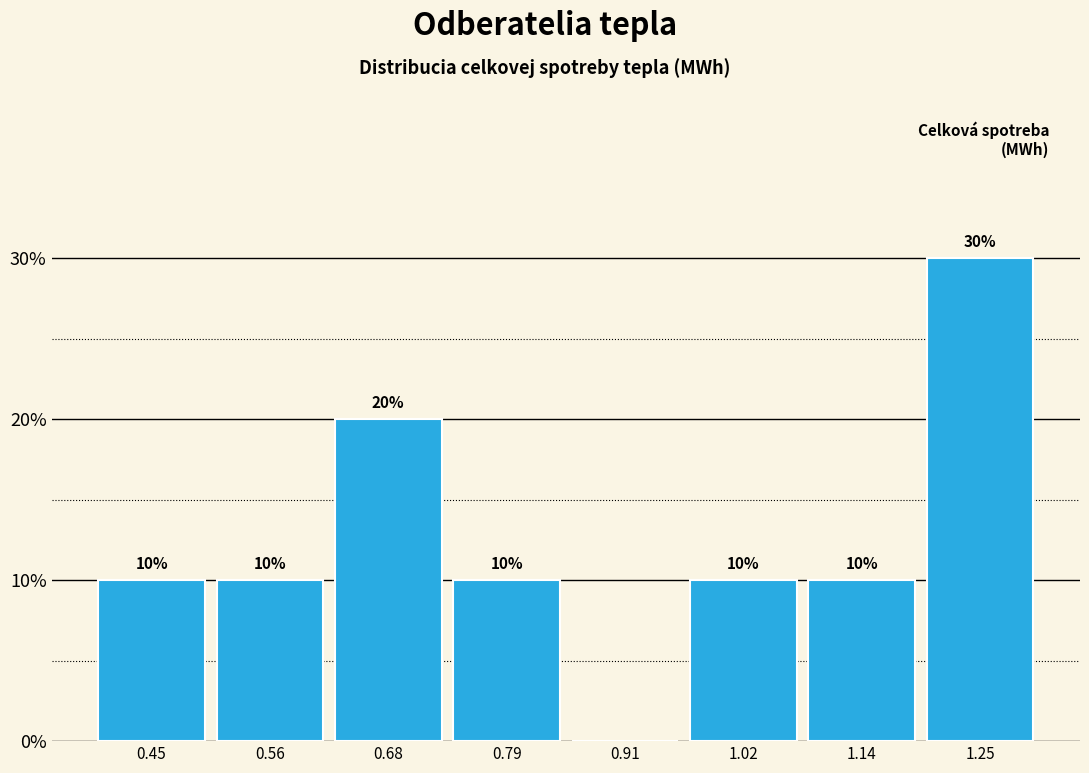

Which range on the x-axis has the tallest bar?

1.195 to 1.310